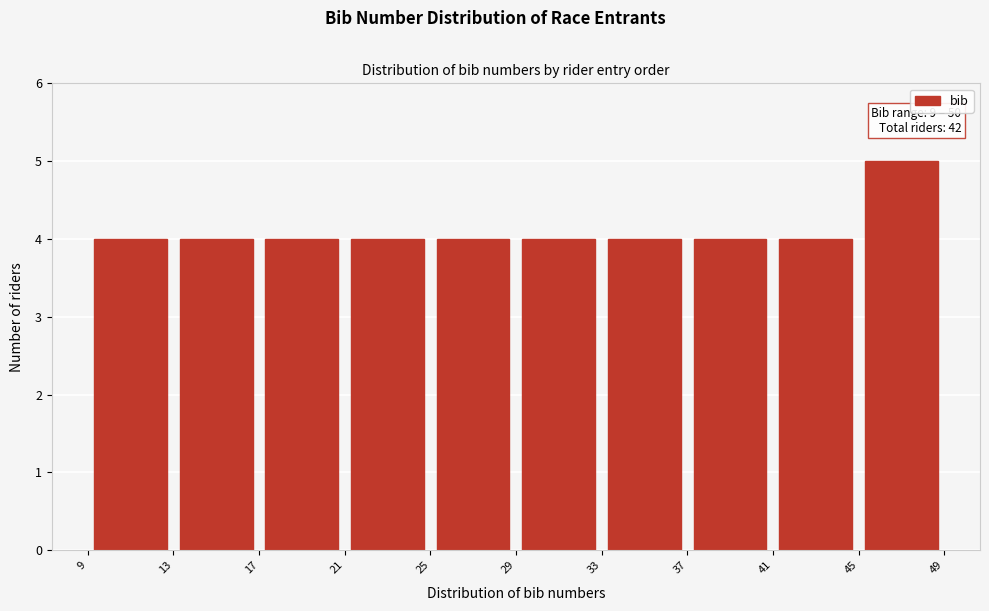

Over which range of the x-axis is the bar tallest?

45 to 49